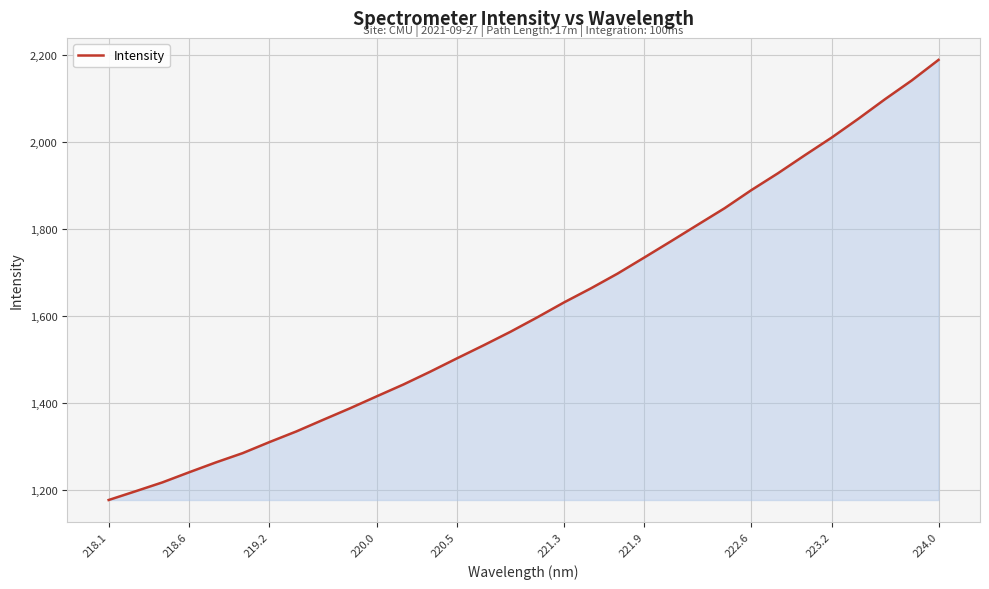

What is the difference between the maximum and minimum values?

1011.5